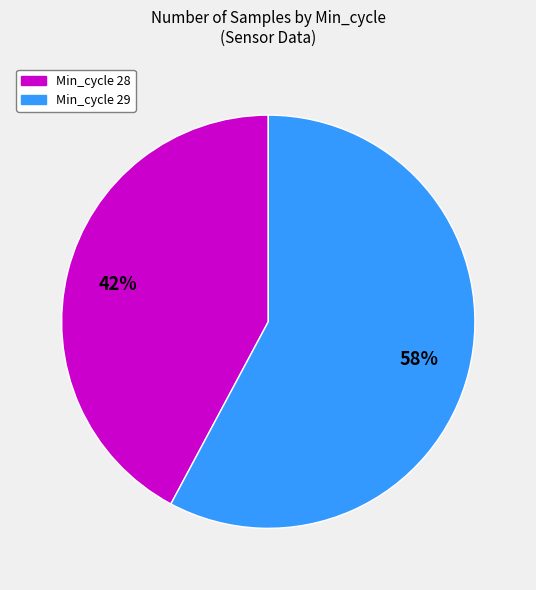

Is it true that Min_cycle 29 is 50% of the pie?

False